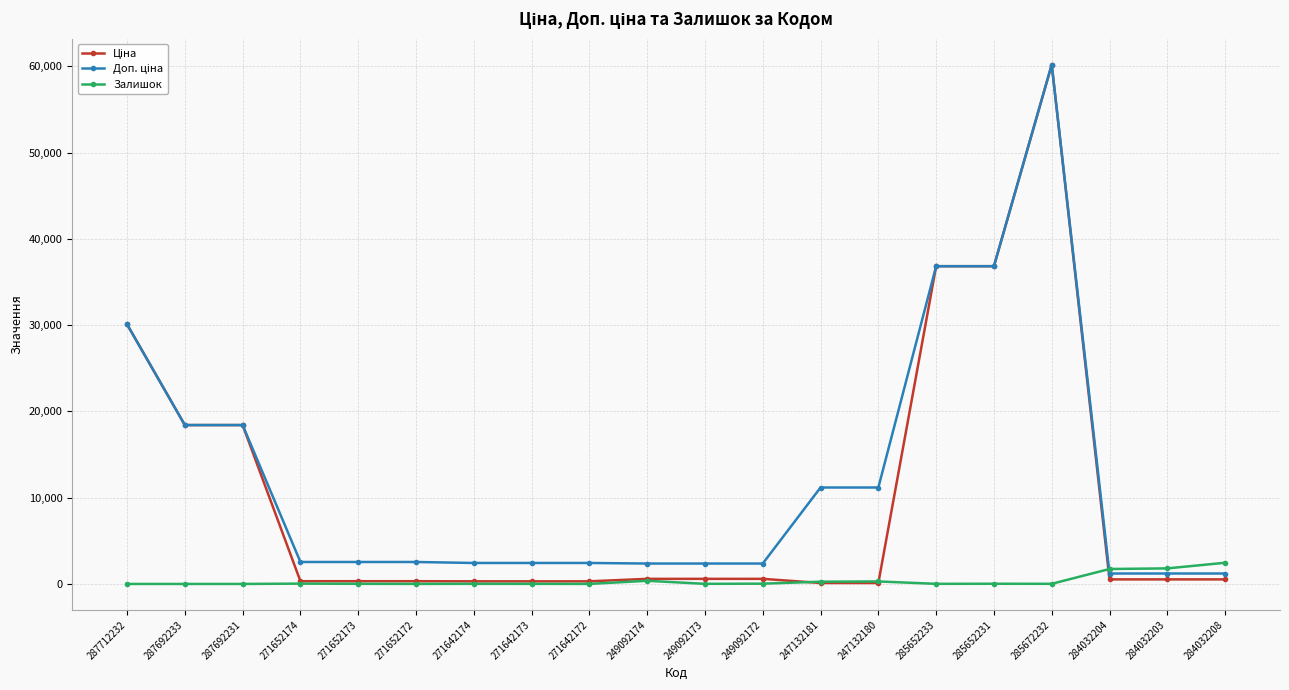

What is the difference between the maximum and minimum values in the Залишок series?

2457.0